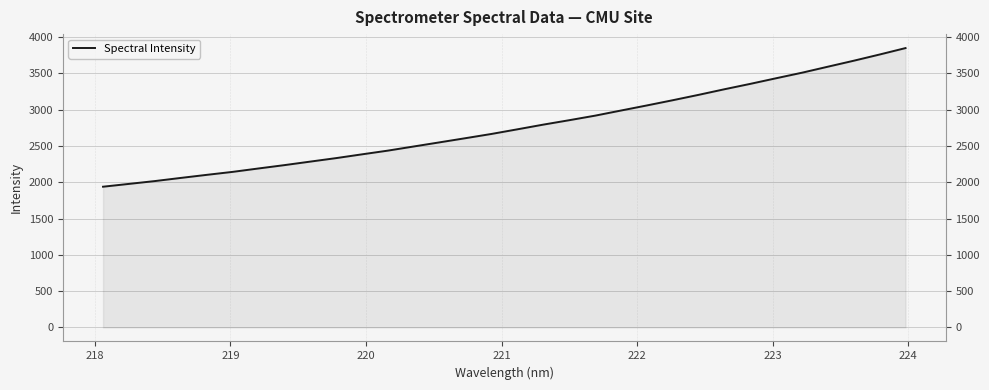

What is the sum of all values?

88583.6